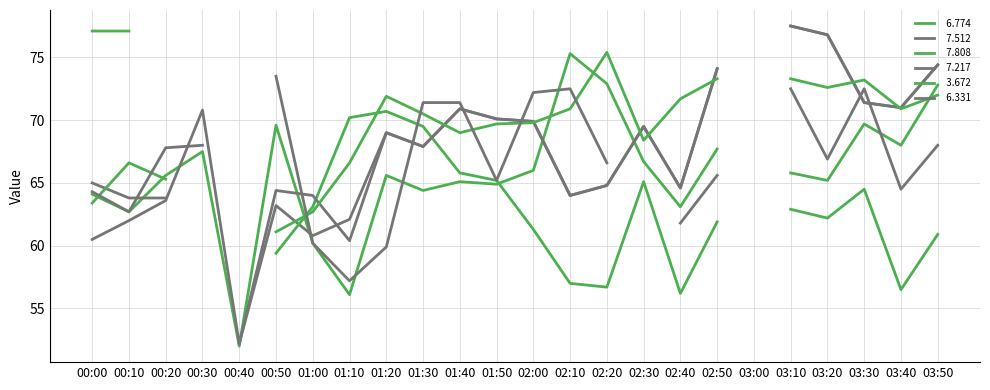

Between 01:00 and 01:50, which series saw the biggest shift?

  7.512